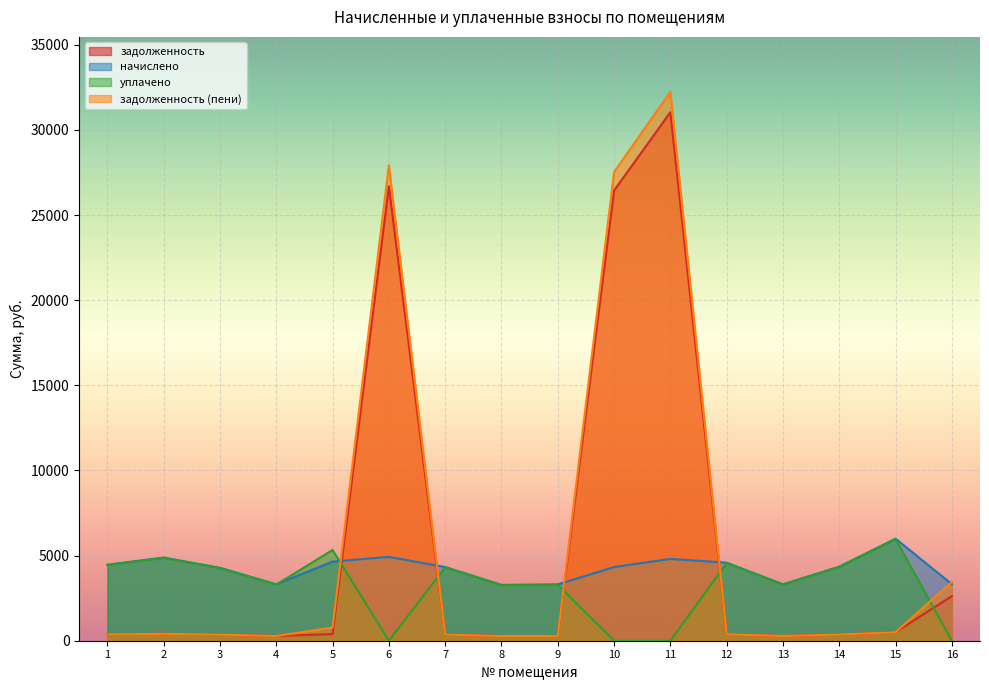

Reading right to left, list all the values displayed in this chart.

задолженность: 16=2620.0	15=499.6	14=362.4	13=276.2	12=381.9	11=31042.2	10=26442.7	9=275.5	8=273.3	7=360.6	6=26694.5	5=387.2	4=276.2	3=356.8	2=407.1	1=372.0
начислено: 16=3321.8	15=5995.8	14=4349.0	13=3313.9	12=4582.6	11=4805.8	10=4327.4	9=3305.9	8=3279.7	7=4327.4	6=4926.5	5=4646.3	4=3313.9	3=4281.8	2=4885.4	1=4464.1
уплачено: 16=0.0	15=5966.8	14=4328.0	13=3297.9	12=4560.4	11=0.0	10=0.0	9=3289.9	8=3263.9	7=4306.5	6=0.0	5=5330.9	4=3297.8	3=4261.2	2=4861.9	1=4442.6
задолженность (пени): 16=3450.5	15=499.6	14=362.4	13=276.2	12=381.9	11=32243.6	10=27524.6	9=275.5	8=273.3	7=360.6	6=27926.2	5=774.4	4=276.2	3=356.8	2=407.1	1=372.0